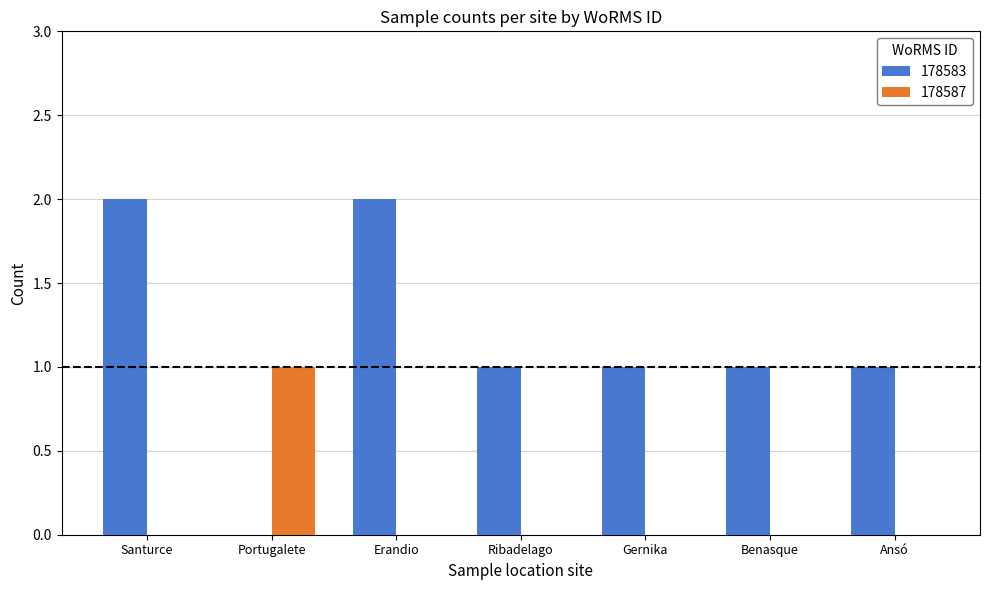

Which series has the largest total across all categories?

178583